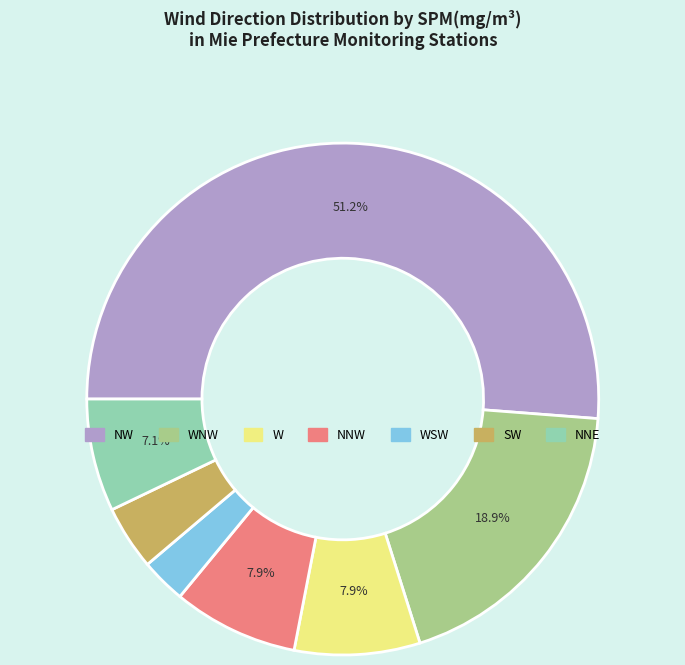

Does any single category account for the majority?

Yes